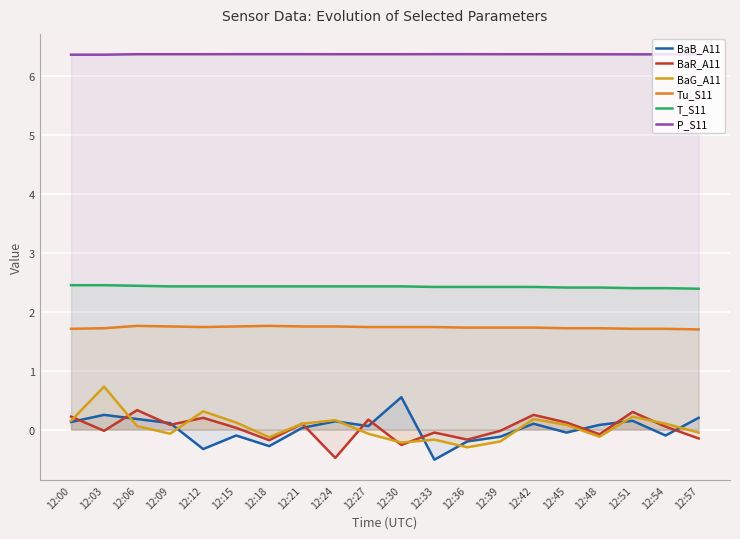

How many lines are shown in the chart?

6